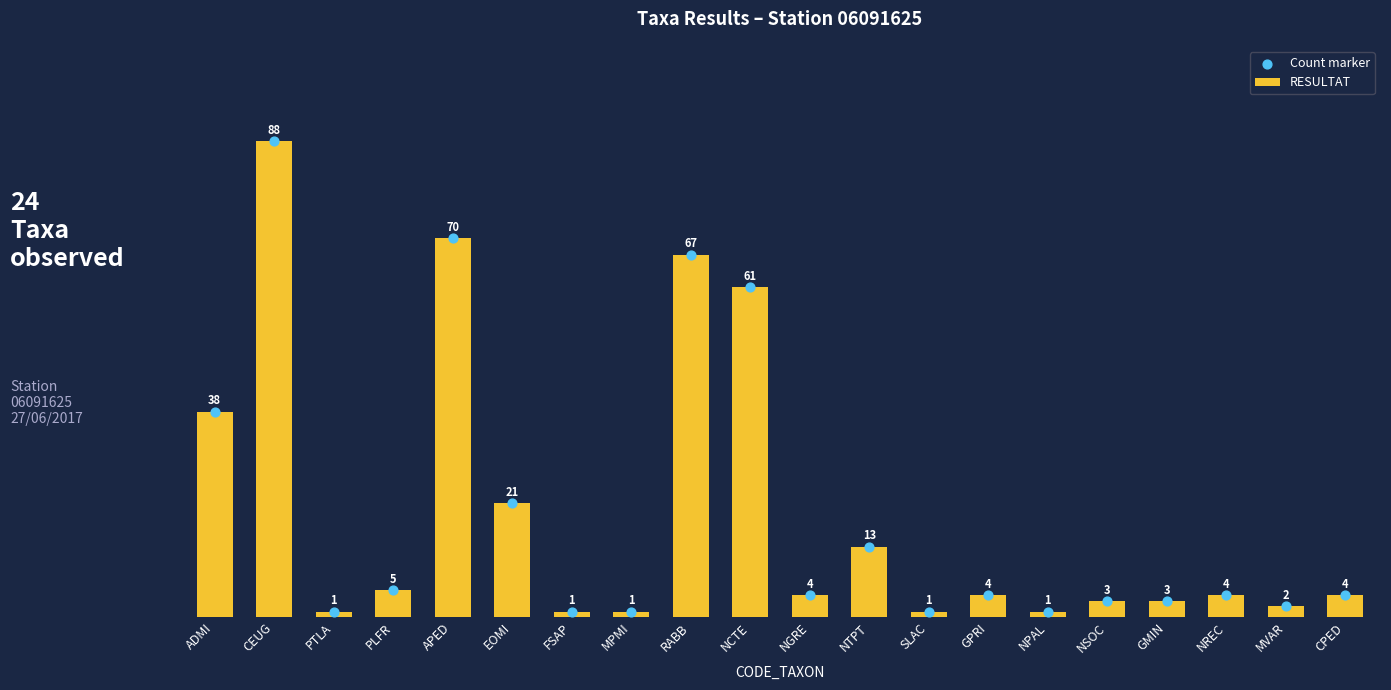

What is the total value across all series at NGRE?

8